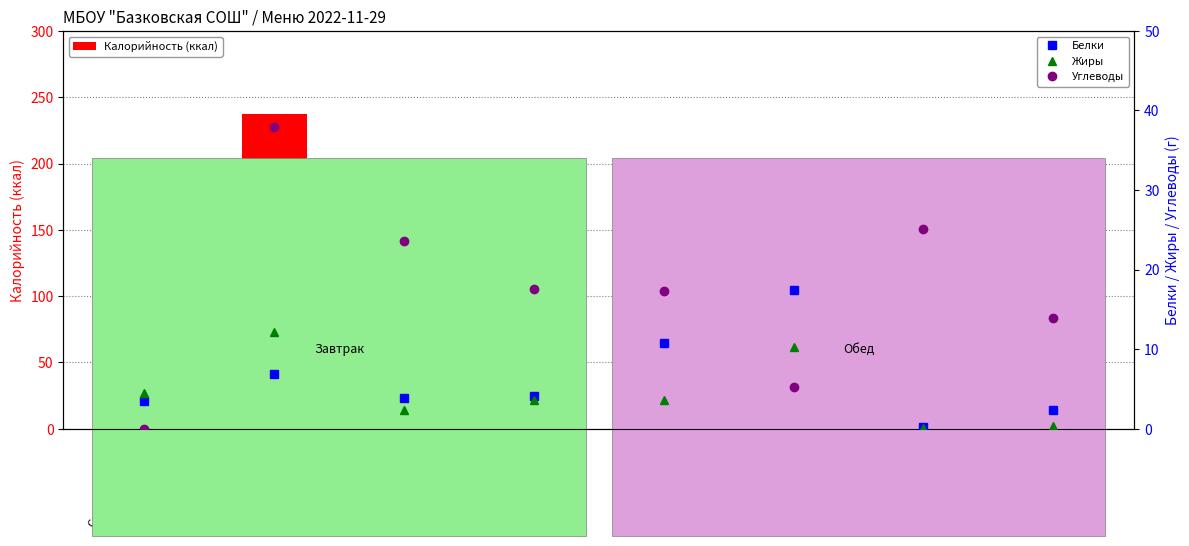

What is the spread (max minus min) of values at Чай с сахаром?

102.0